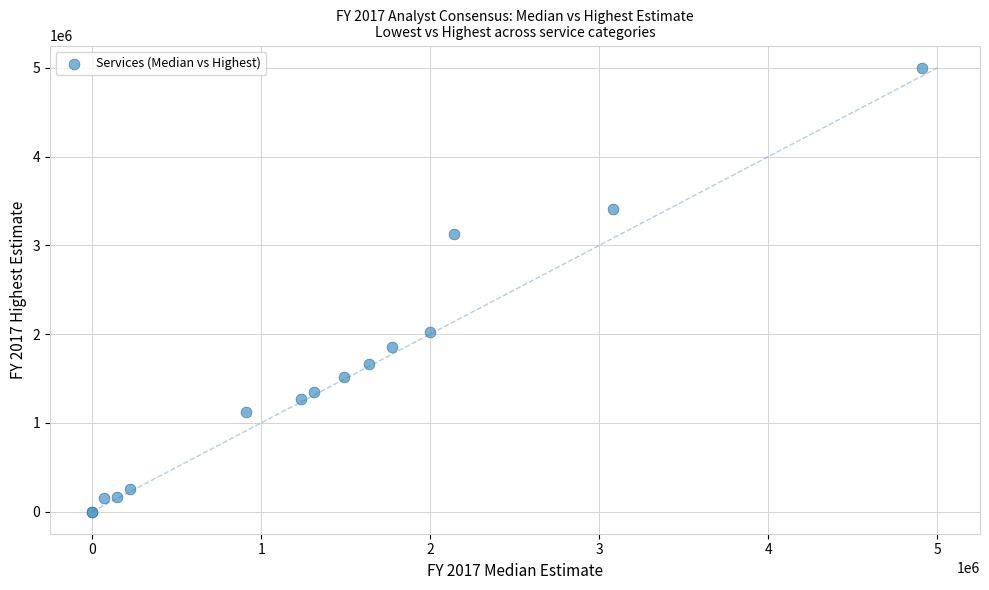

What Y value in the scatter plot is closest to 2501190?

2021100.0